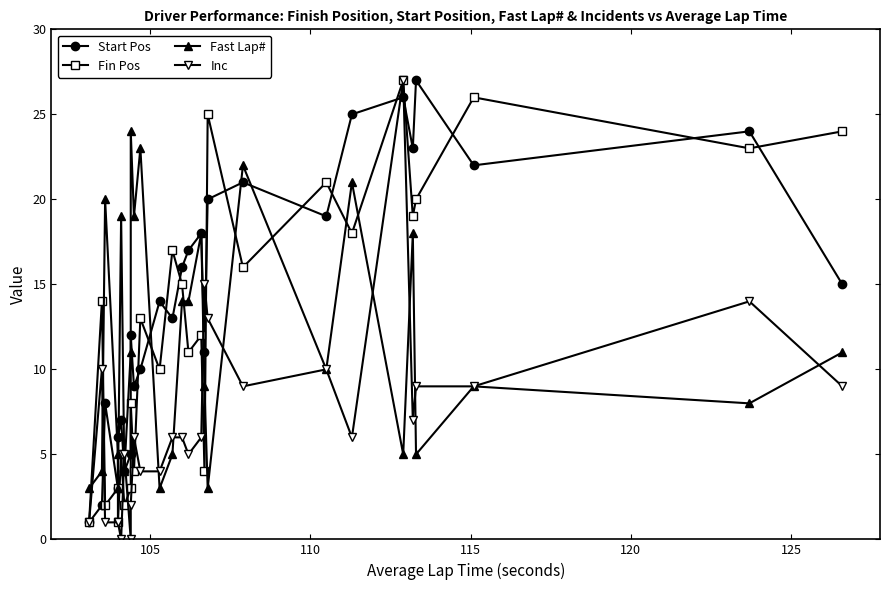

What are all the series names shown in the legend?

Start Pos, Fin Pos, Fast Lap#, Inc